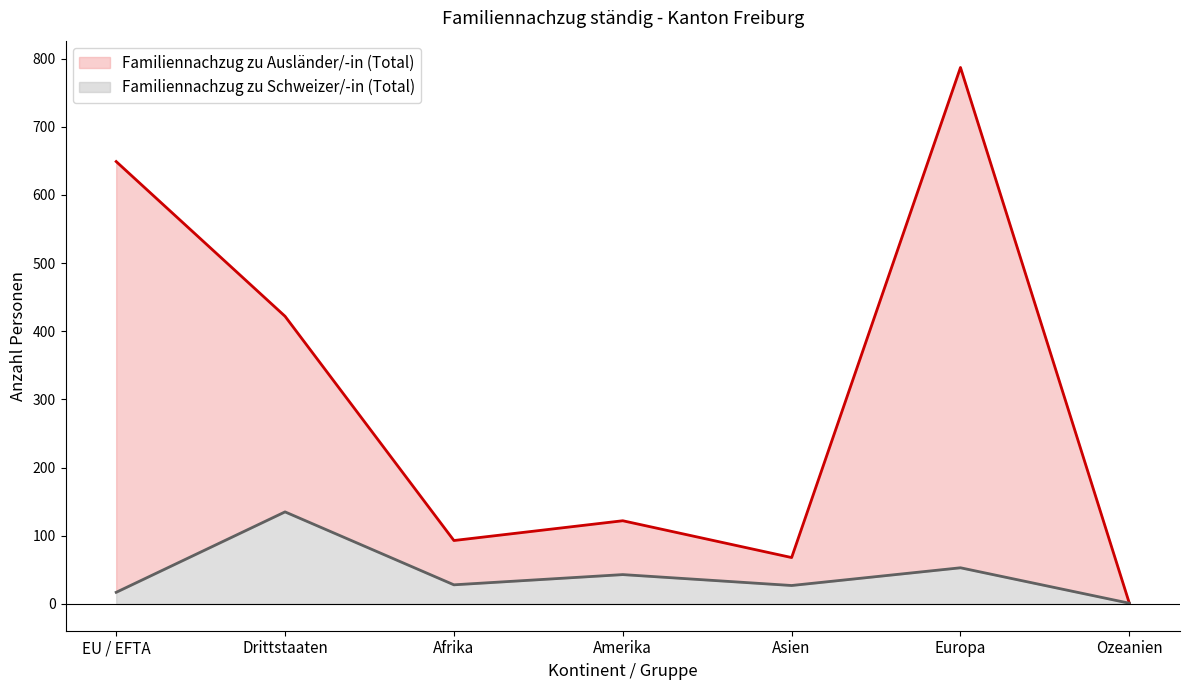

Reading right to left, what are all the values shown in this chart?

Familiennachzug zu Ausländer/-in (Total): 1	787	68	122	93	422	649
Familiennachzug zu Schweizer/-in (Total): 1	53	27	43	28	135	17